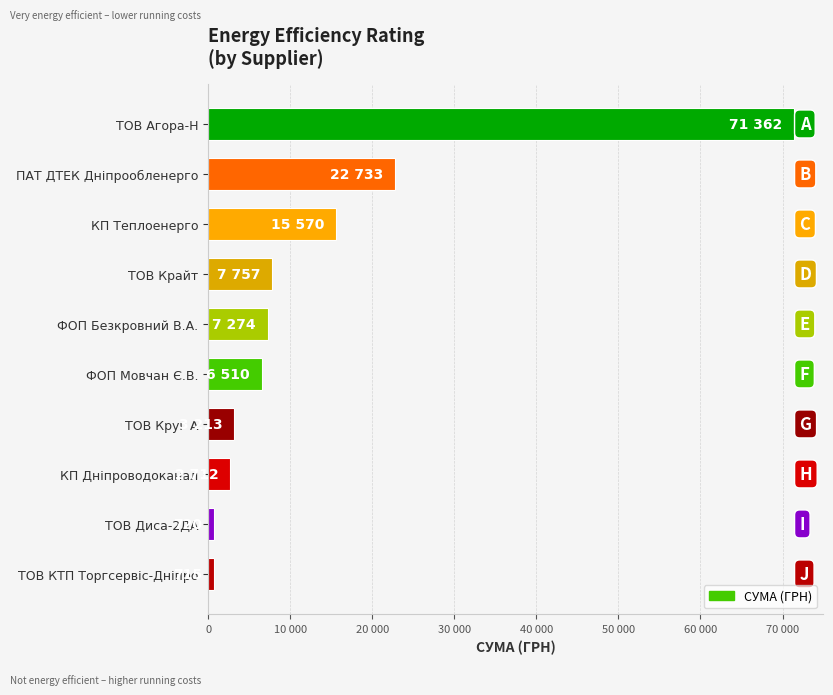

Does the chart contain any negative values?

No